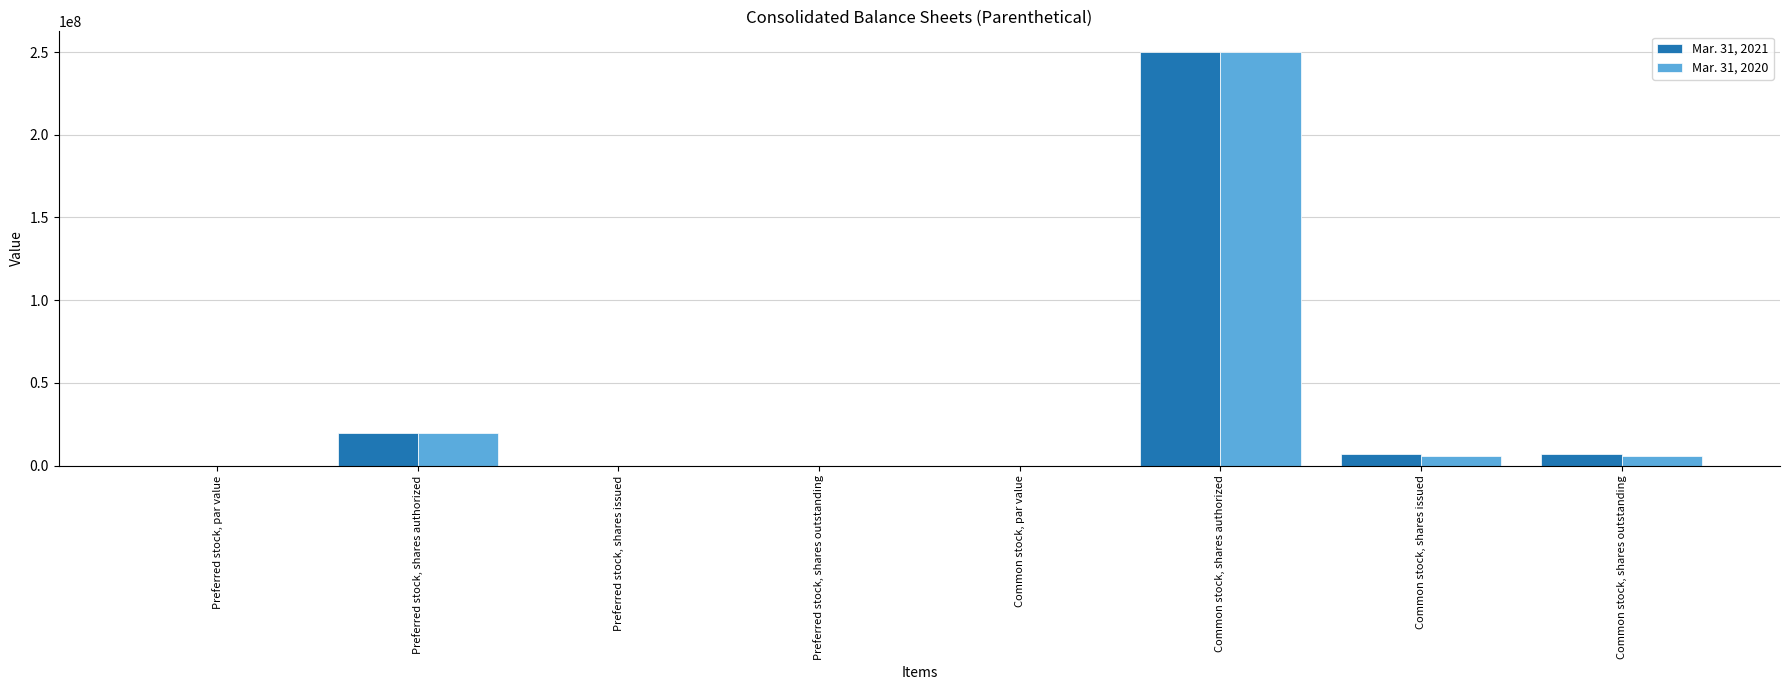

The Mar. 31, 2021 series shows 8759538.2 at Preferred stock, shares authorized. True or false?

False